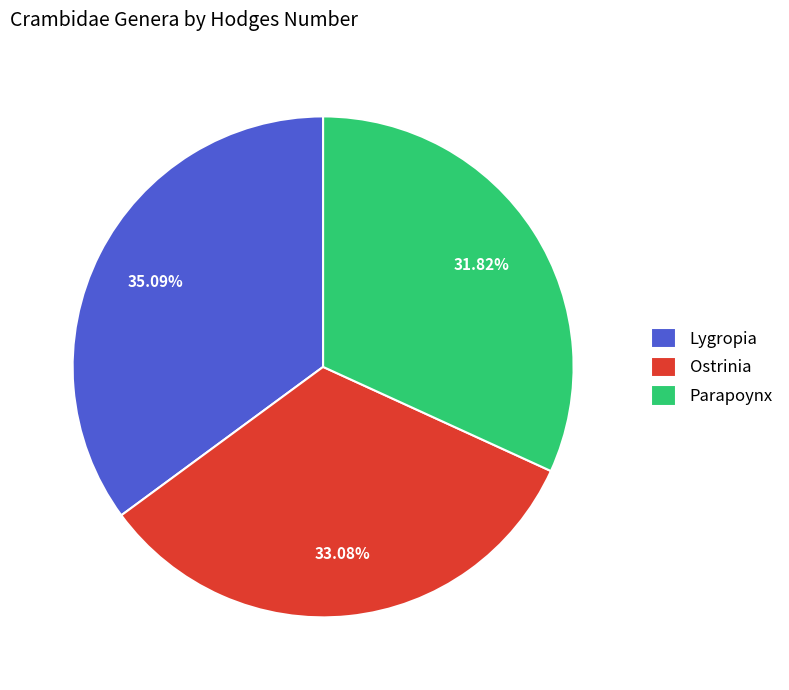

What percentage is NOT represented by Lygropia?

64.9%